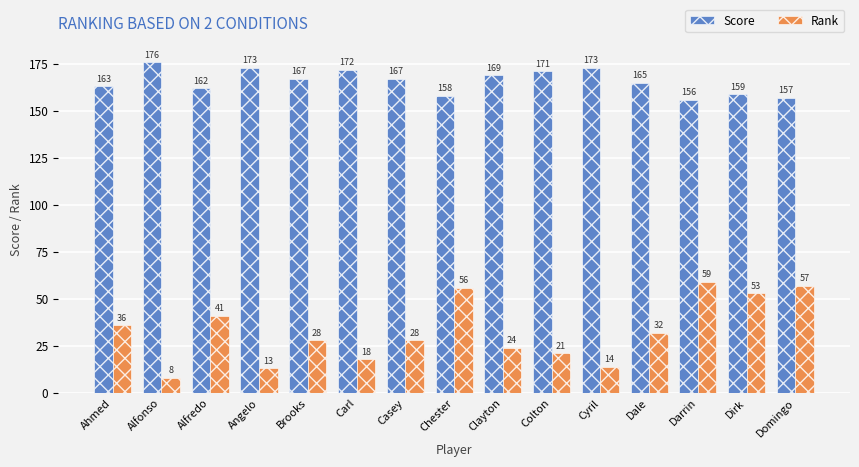

Reading left to right, transcribe all the data shown in this chart.

Score: 163	176	162	173	167	172	167	158	169	171	173	165	156	159	157
Rank: 36	8	41	13	28	18	28	56	24	21	14	32	59	53	57